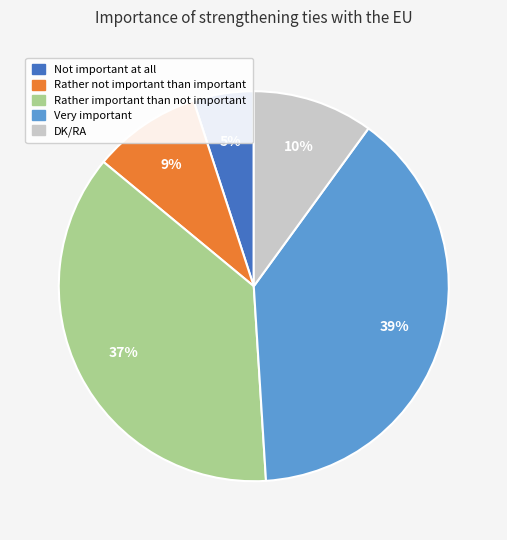

To the nearest percent, what is the difference between the Rather important than not important and Rather not important than important slice percentages?

28%